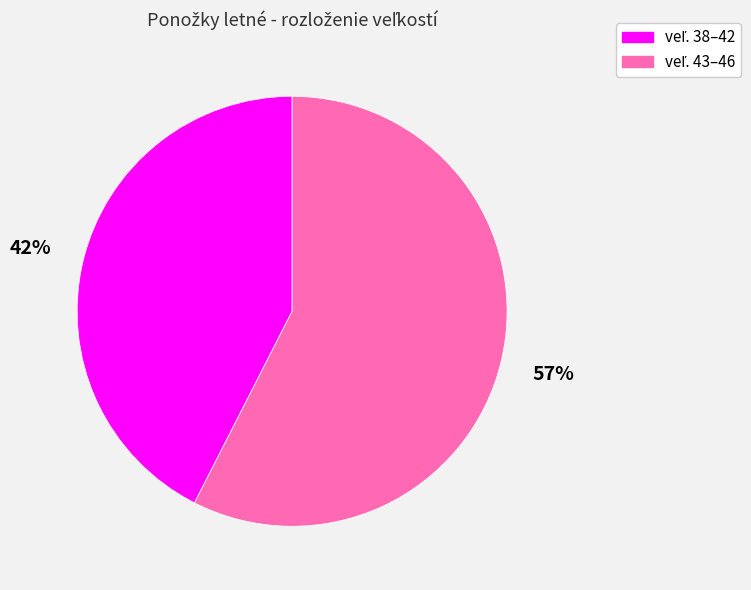

Is there a majority slice in this chart?

Yes